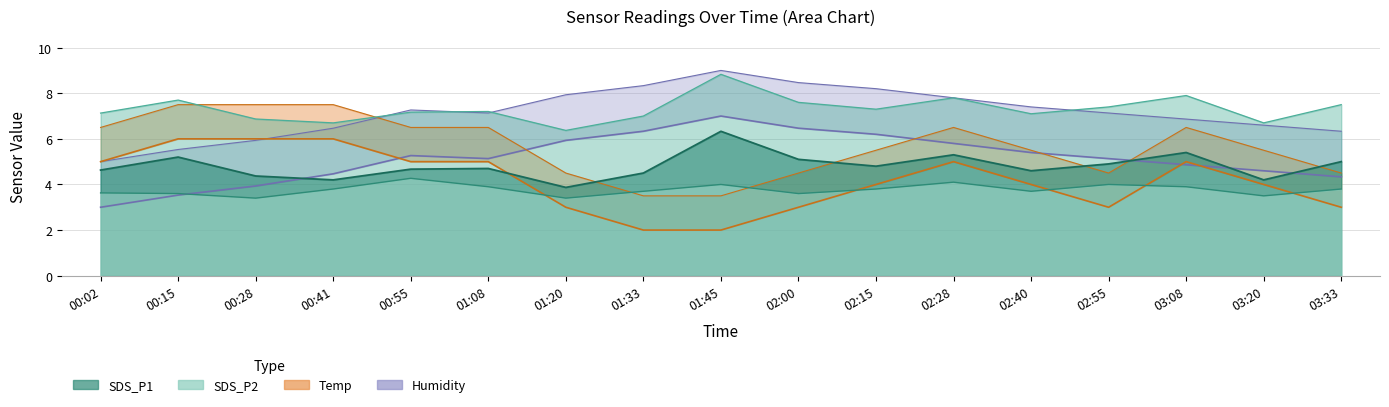

True or false: SDS_P2 has a value of 3.7 at 02:40.

True